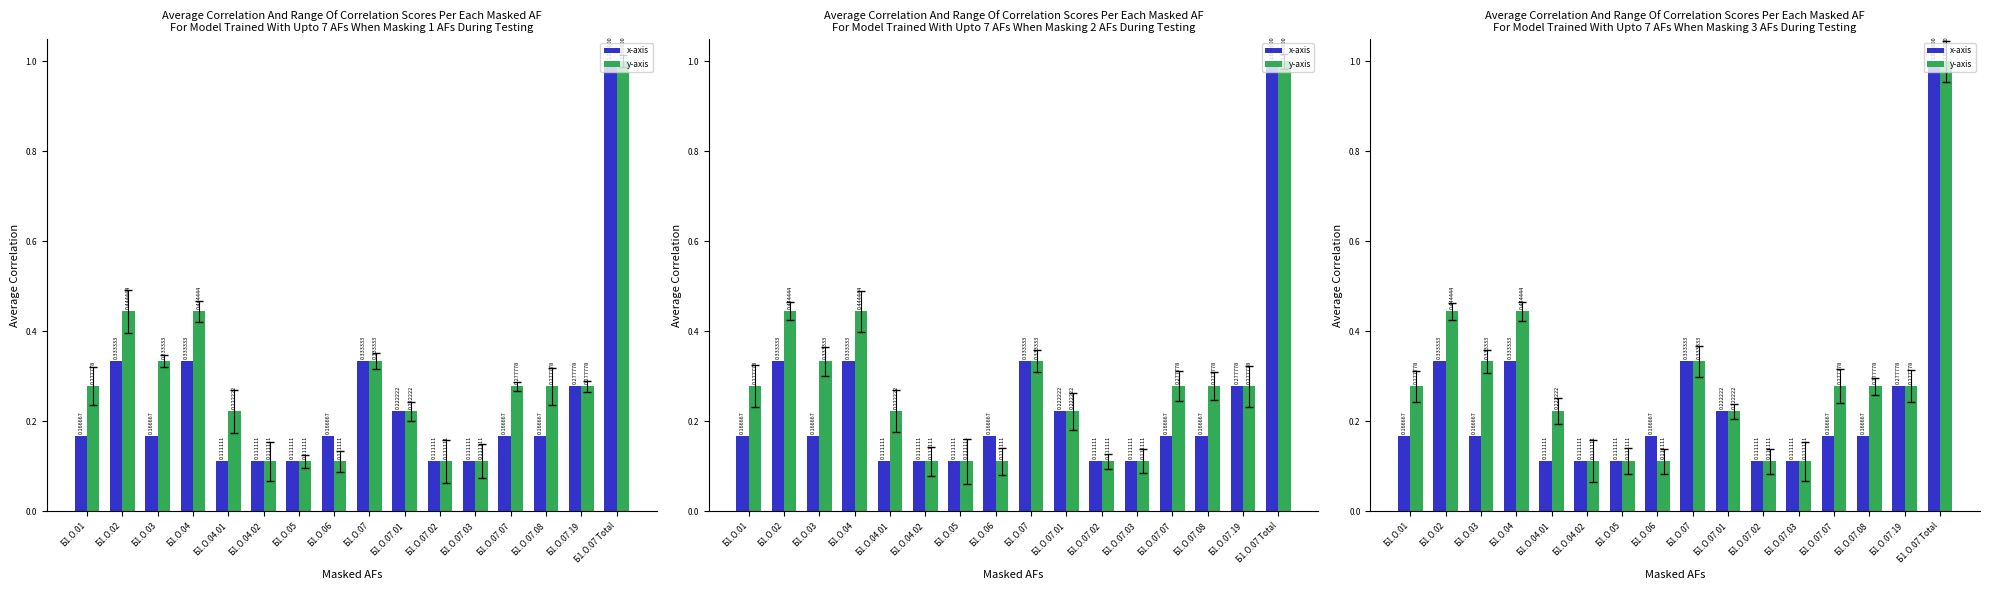

What is the label of the 2nd bar from the right?

Б1.О.07.19